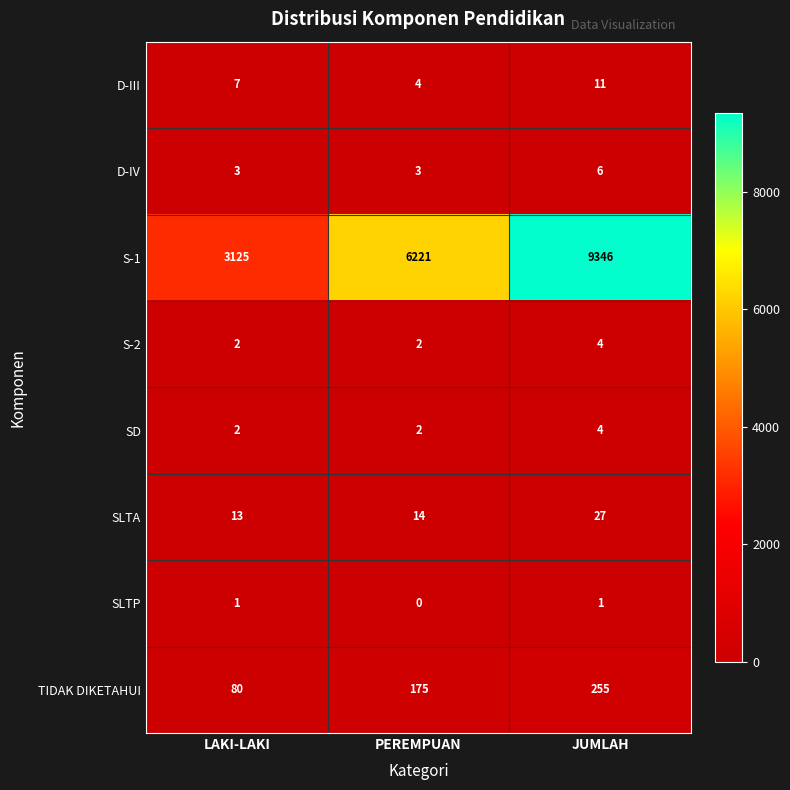

What is the difference between the highest and lowest values at JUMLAH?

9345